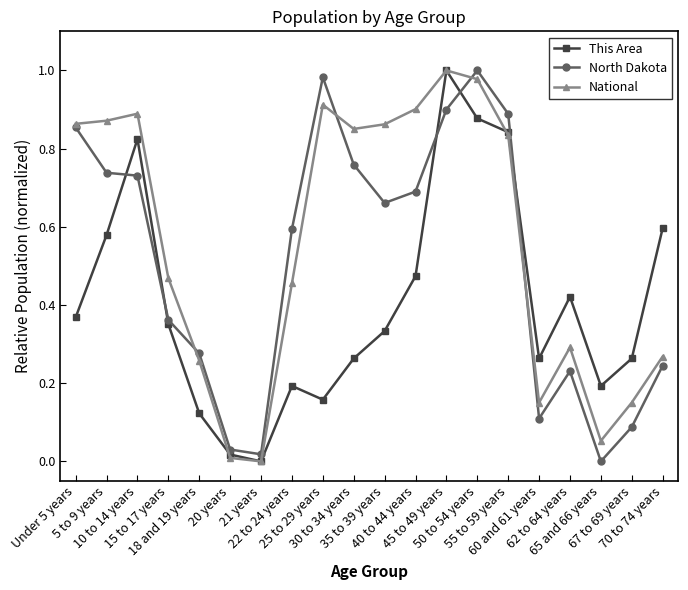

How many values in National are above zero?

19